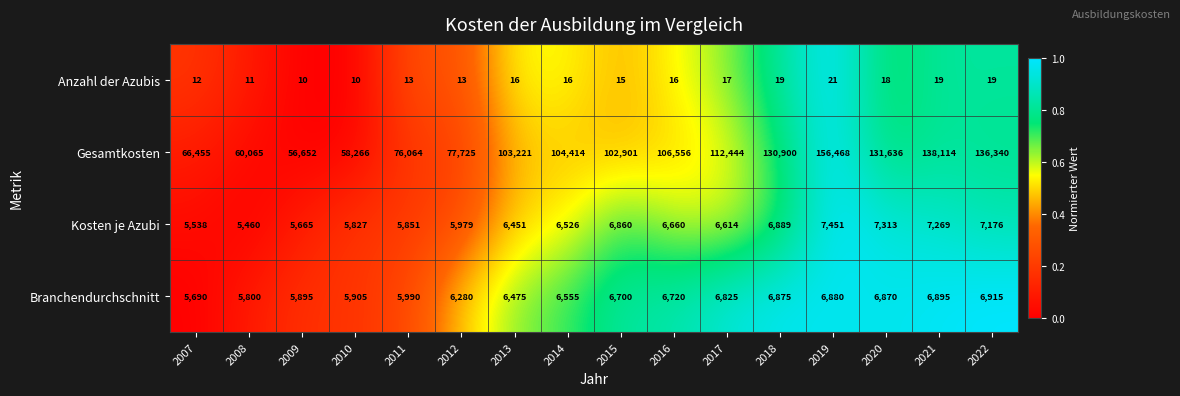

At which category is the sum across all series the highest?

2019